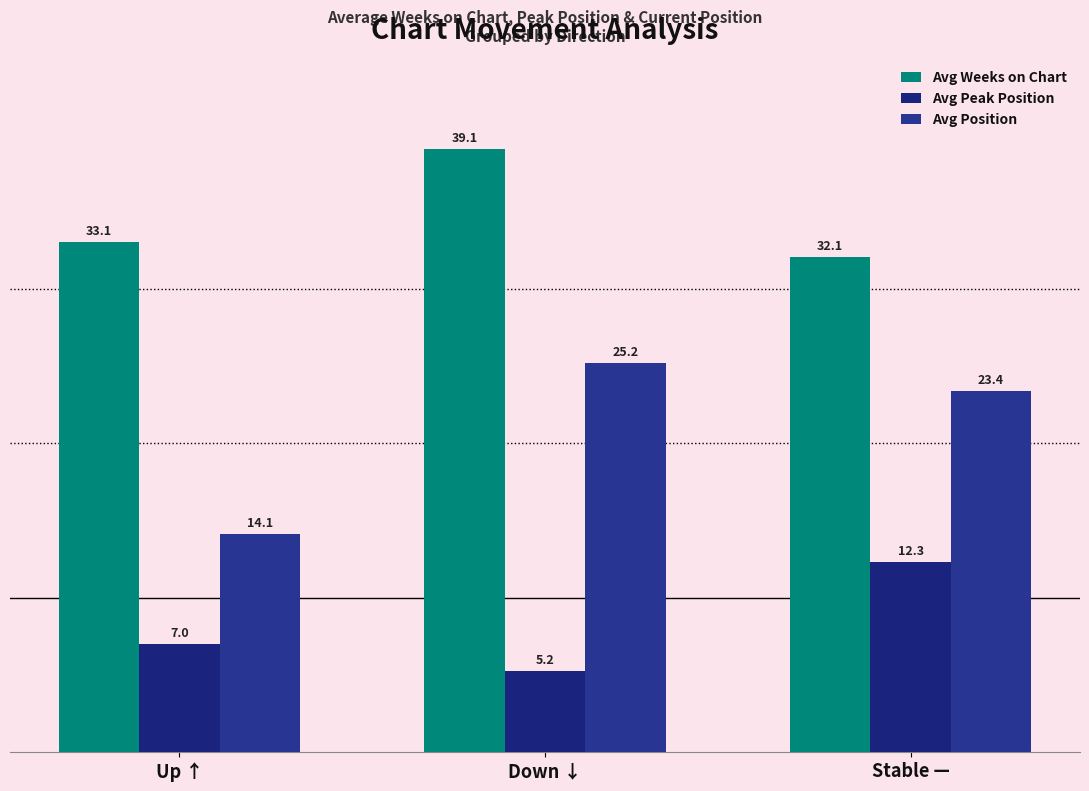

Does the chart contain any negative values?

No